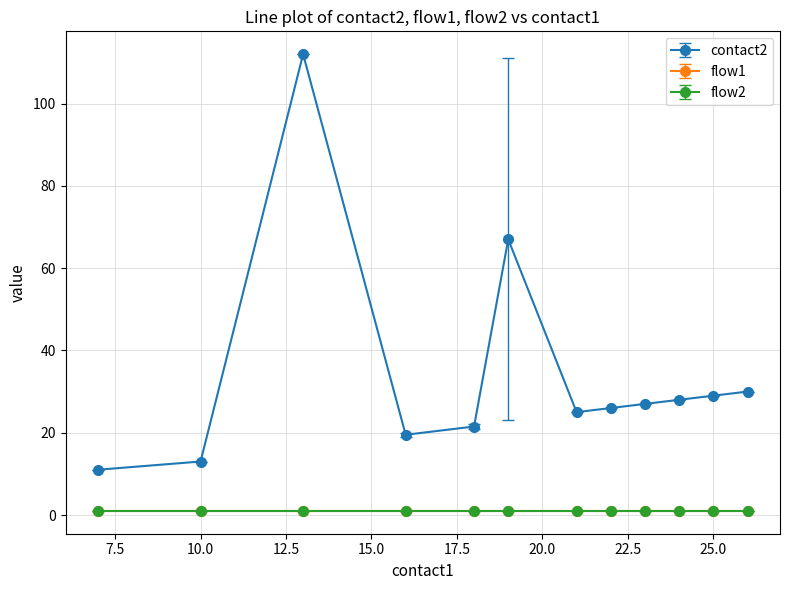

True or false: flow2 has more than 2 interior local peaks.

False